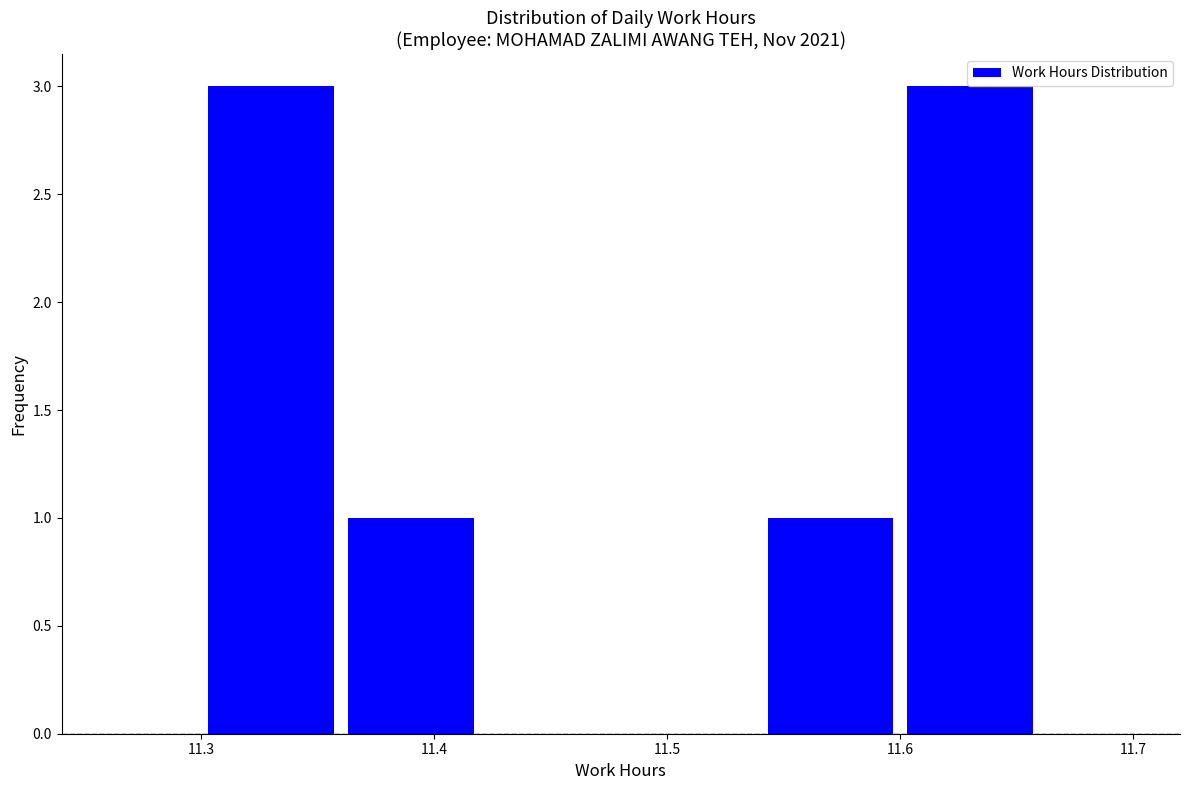

Reading left to right, list every bar in this chart as the range it spans on the x-axis followed by its height. The values are not printed on the chart, so give them approximately, as read against the axis.

11.30 to 11.36: 3
11.36 to 11.42: 1
11.42 to 11.48: 0
11.48 to 11.54: 0
11.54 to 11.60: 1
11.60 to 11.66: 3